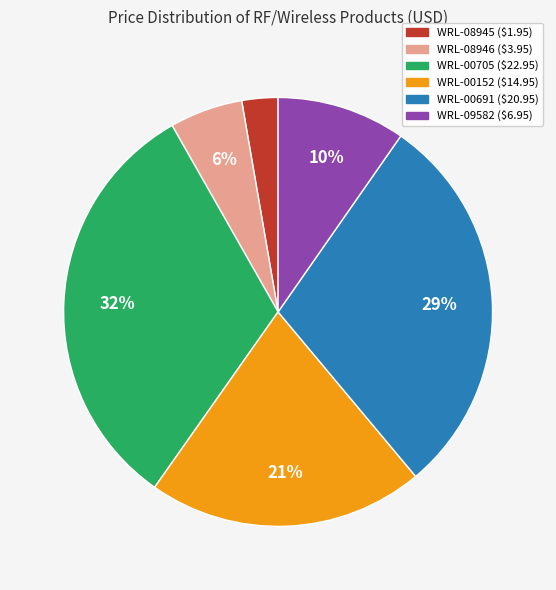

To the nearest percent, what is the difference between the WRL-00705 and WRL-08945 slice percentages?

29%